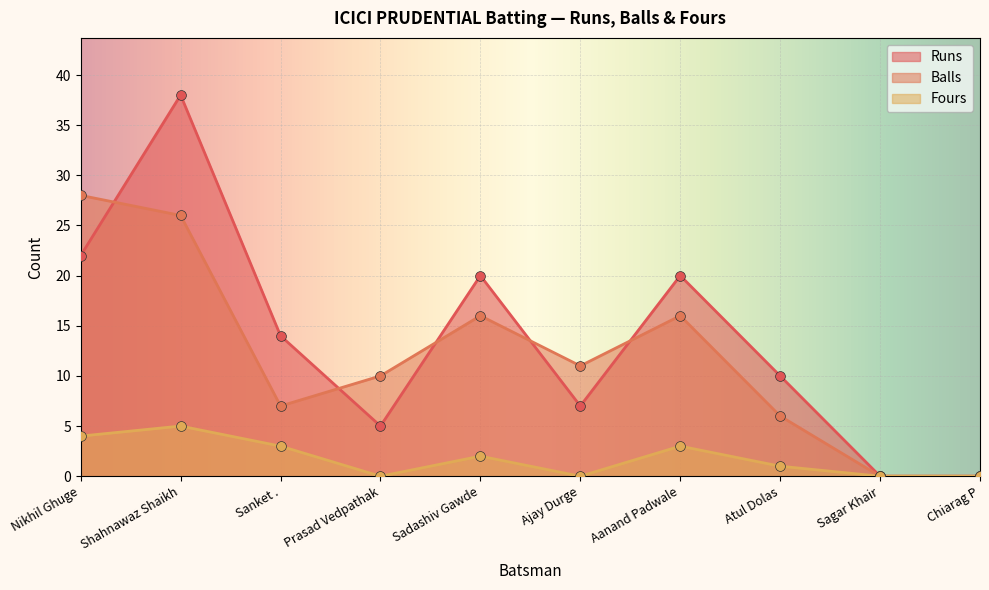

What are all the series names shown in the legend?

Runs, Balls, Fours